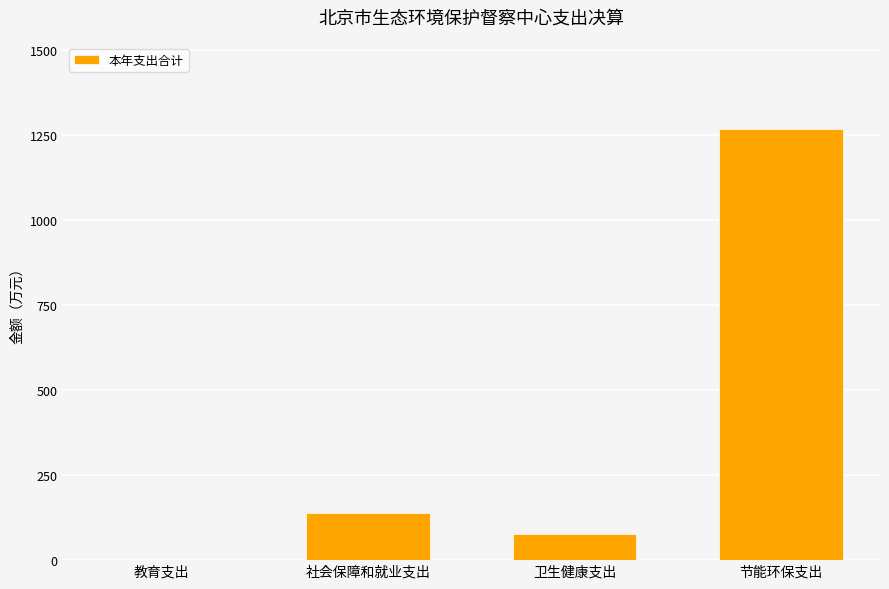

Which label corresponds to the largest value in the chart?

节能环保支出